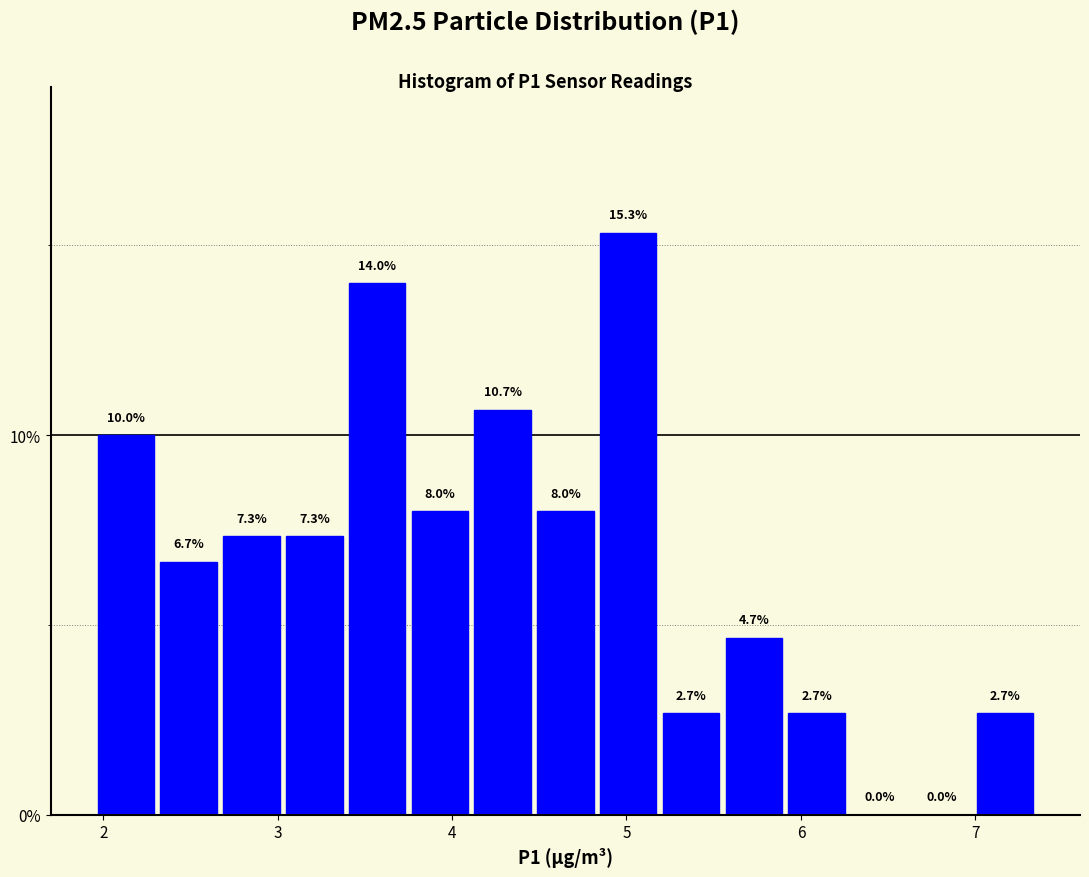

Read against the x-axis, roughly where is the centre of the tallest bar?

5.0